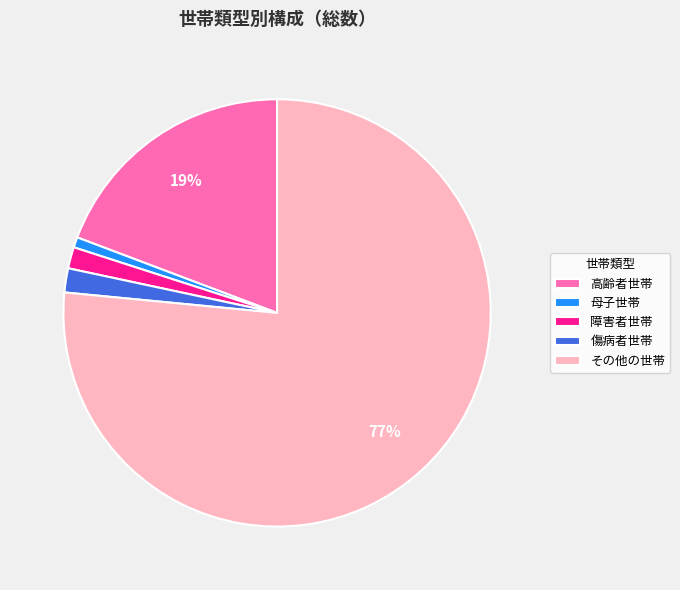

The 傷病者世帯 slice represents 2% of the pie. True or false?

True